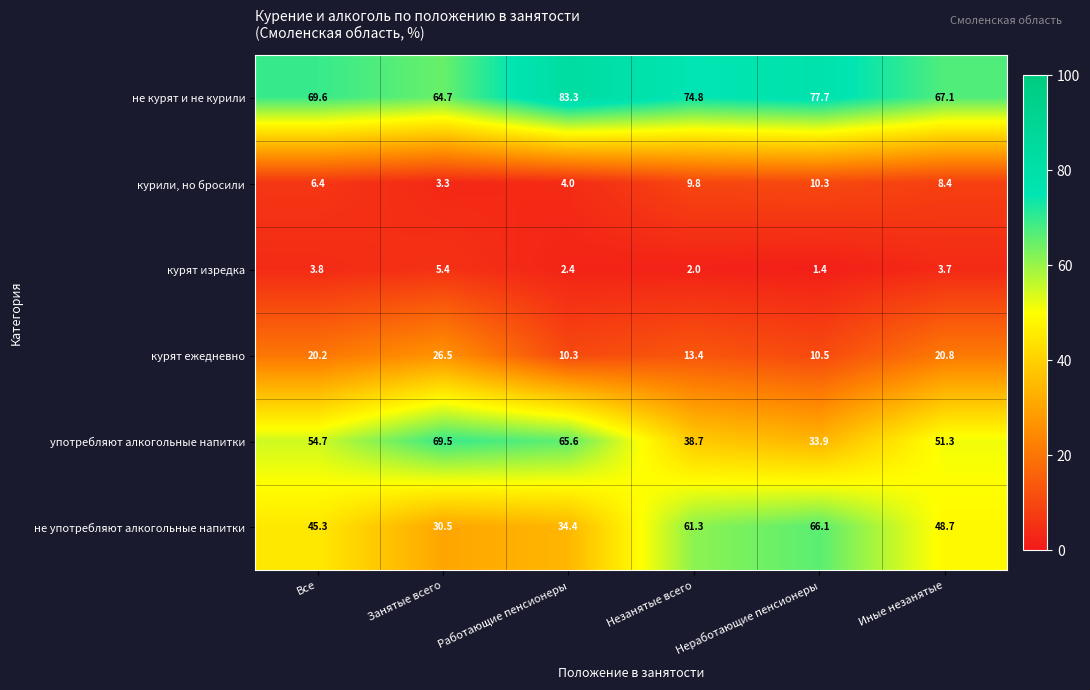

True or false: не употребляют алкогольные напитки has a value of 30.5 at Занятые всего.

True